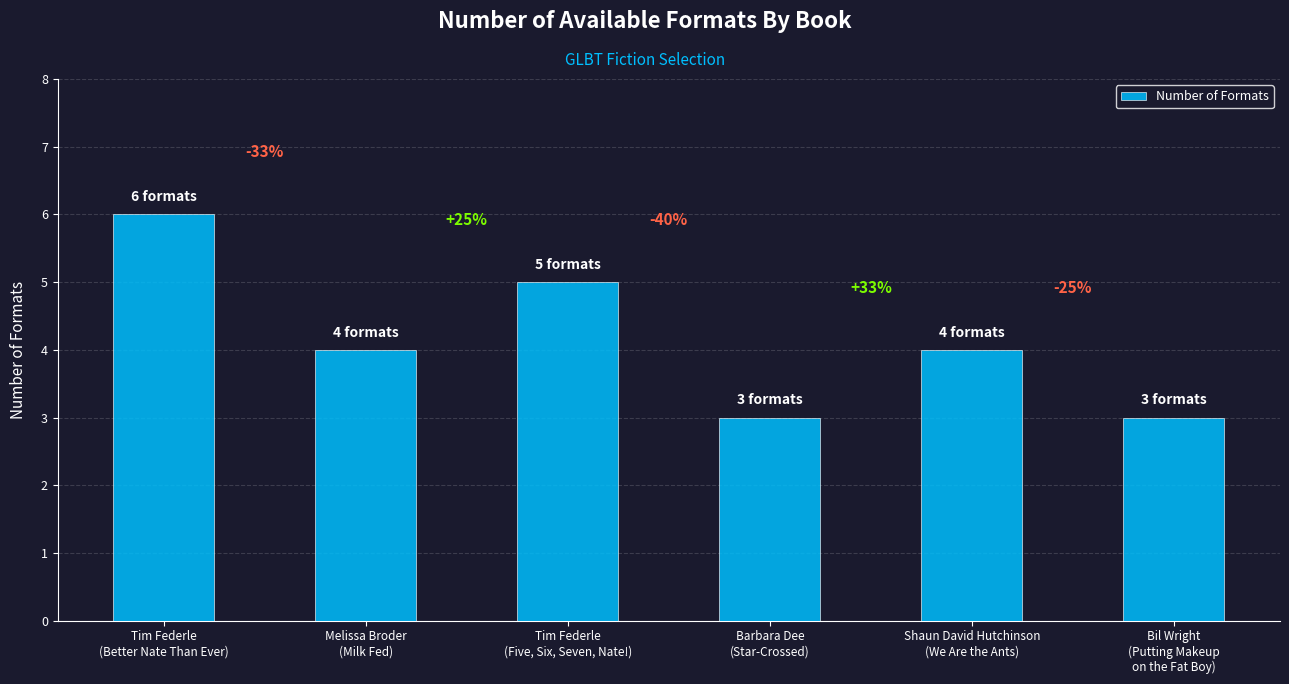

Reading left to right, extract all data points from this chart.

6	4	5	3	4	3